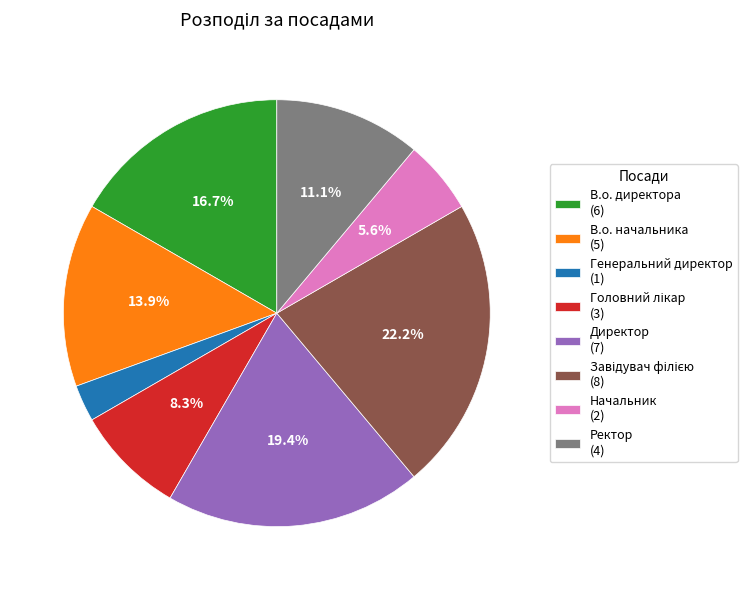

How many segments does this pie chart have?

8